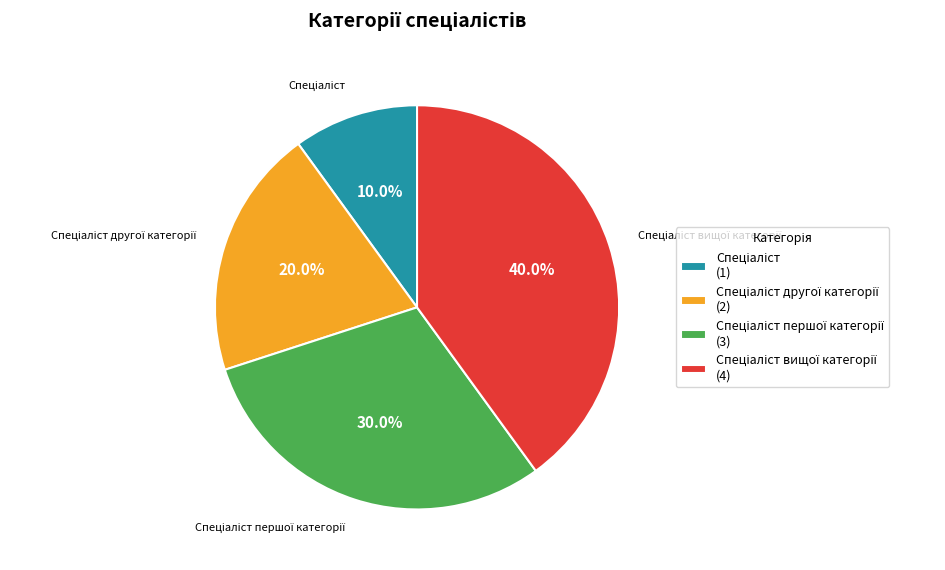

Count the number of slices in the pie.

4